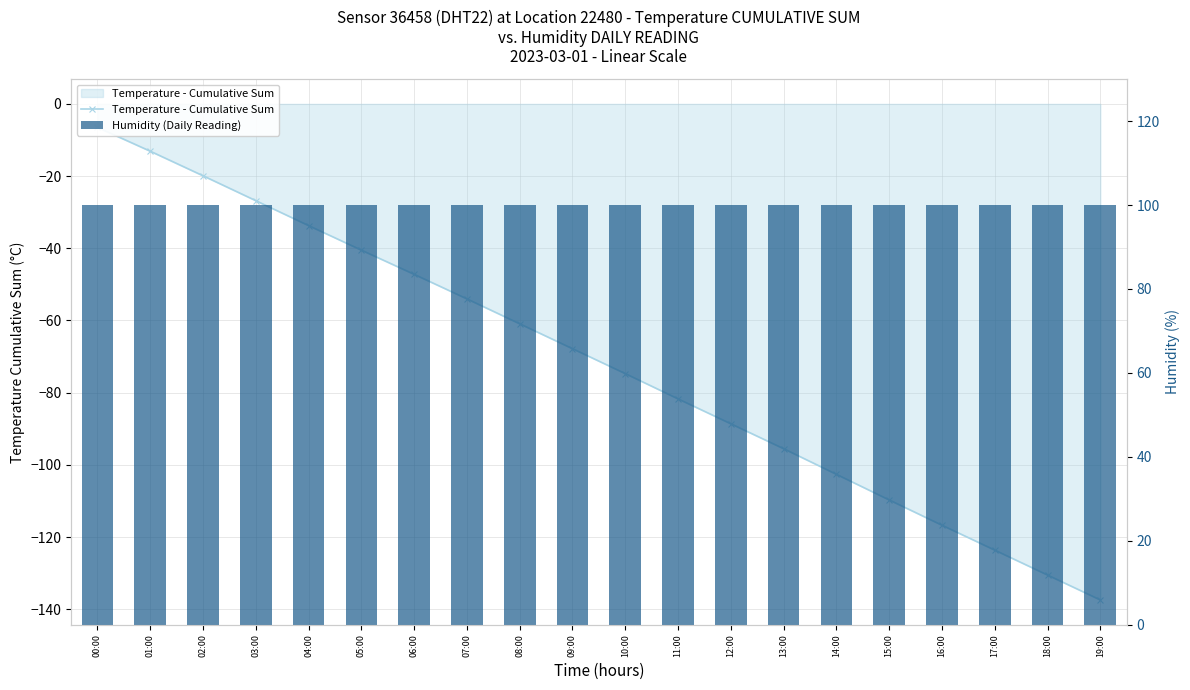

Are the bars horizontal?

No